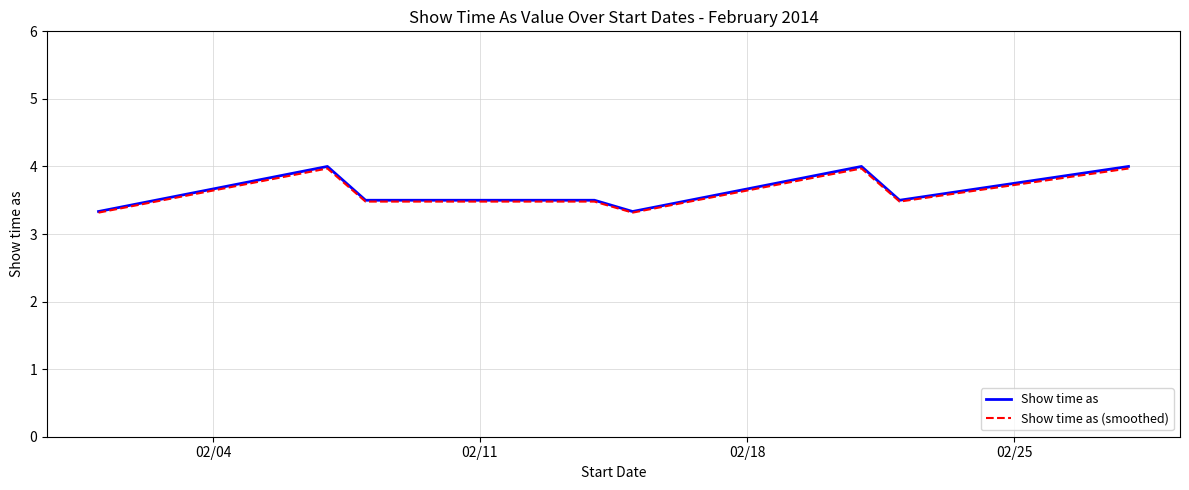

Which series has the largest range (max minus min)?

Show time as